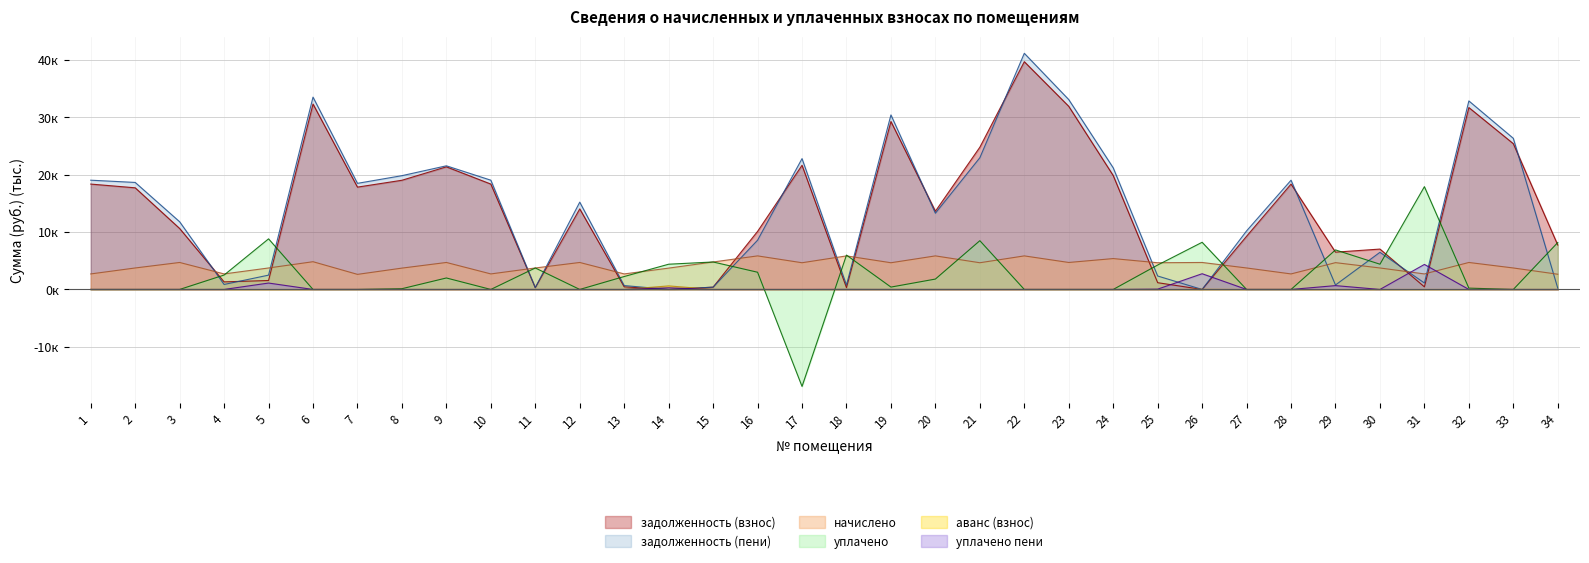

Rank the categories by задолженность (пени) value from lowest to highest.

14, 26, 34, 11, 15, 13, 18, 29, 4, 31, 25, 5, 30, 16, 27, 3, 20, 12, 7, 2, 1, 10, 28, 8, 24, 9, 17, 21, 33, 19, 32, 23, 6, 22